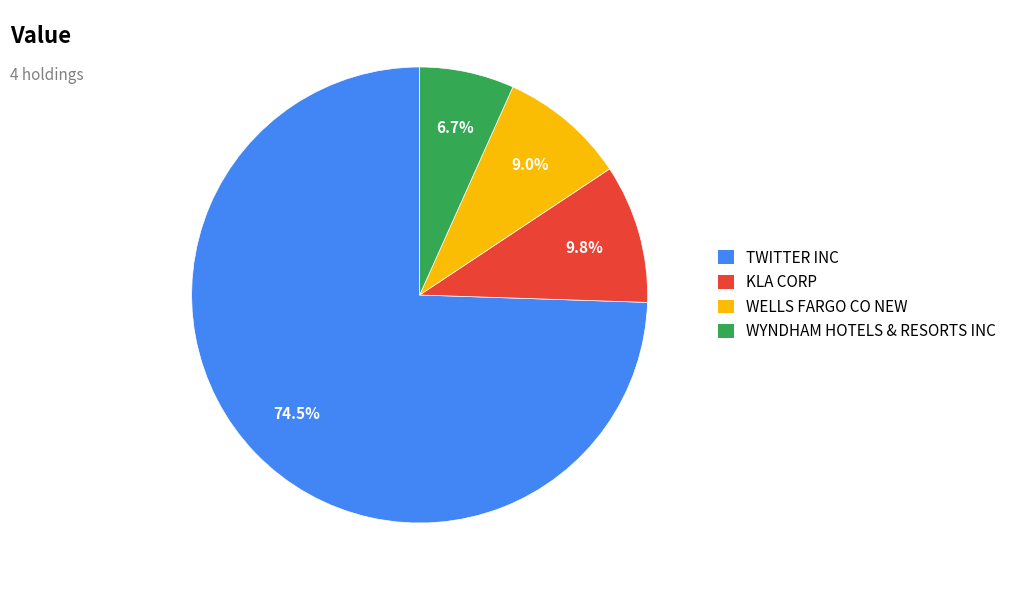

Between WYNDHAM HOTELS & RESORTS INC and KLA CORP, which is larger?

KLA CORP